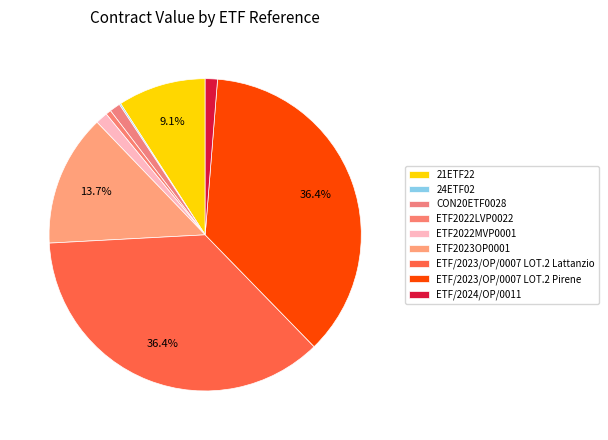

What is the smallest slice in the pie chart?

24ETF02